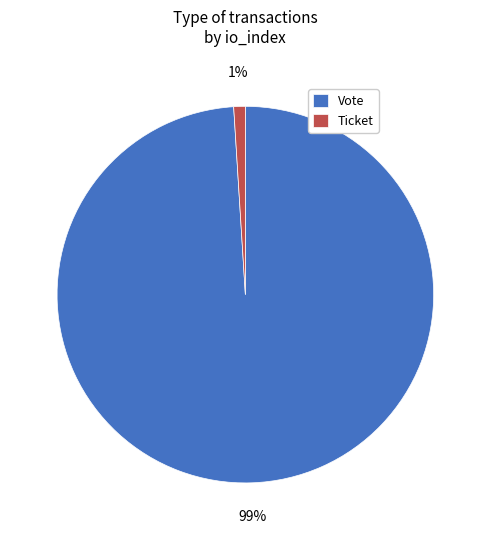

To the nearest percent, what is the average slice percentage?

50%